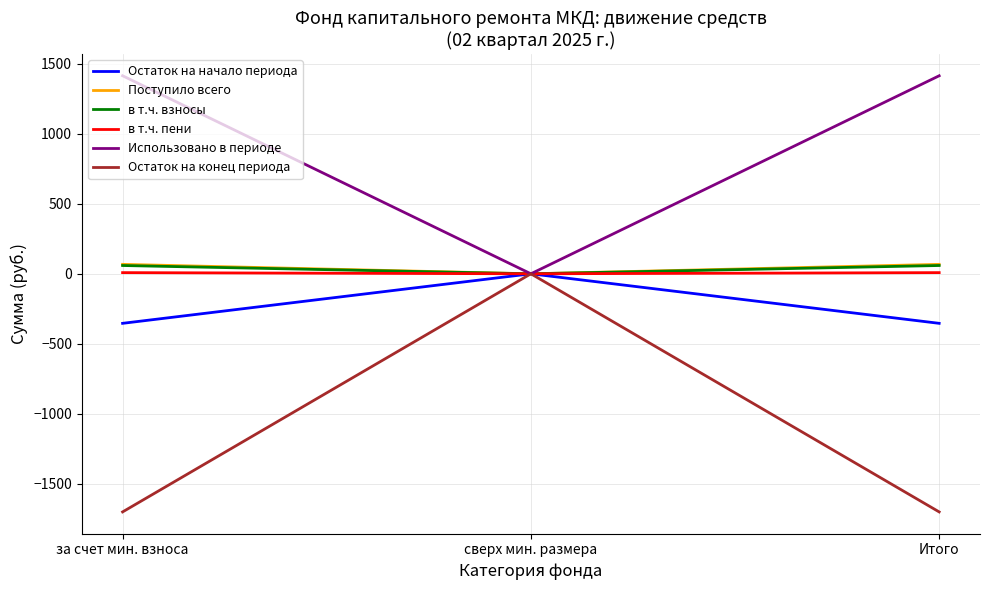

Which series has the largest total across all categories?

Использовано в периоде